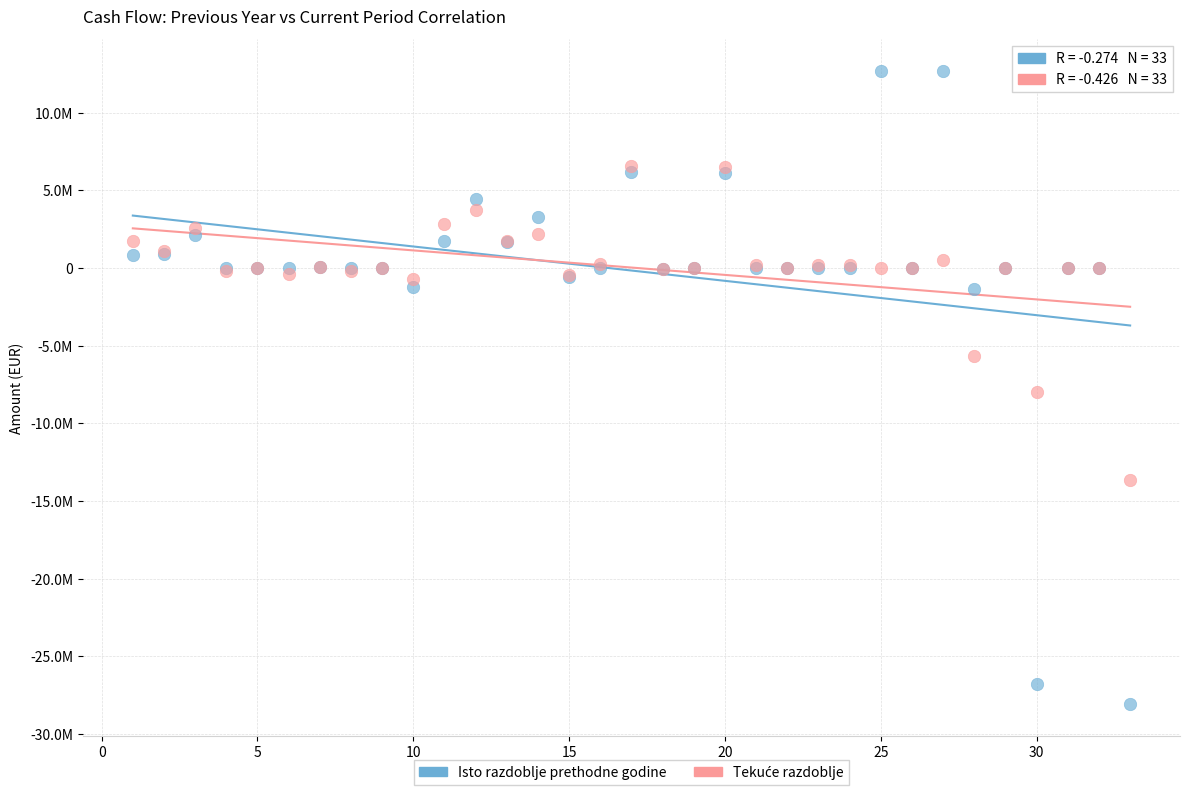

Which series contains the lowest Y value?

Isto razdoblje prethodne godine